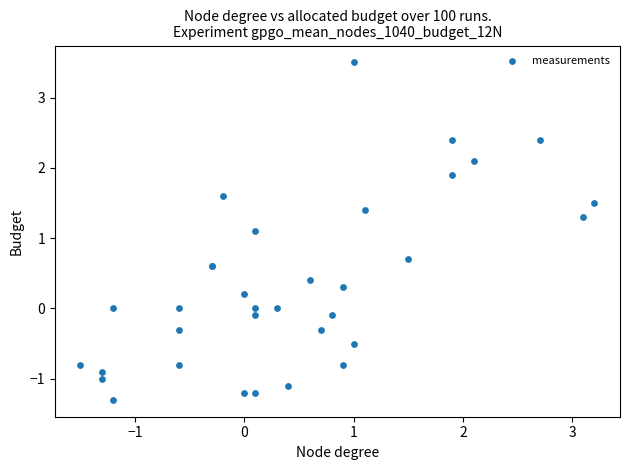

What Y value in the scatter plot is closest to 1?

1.1